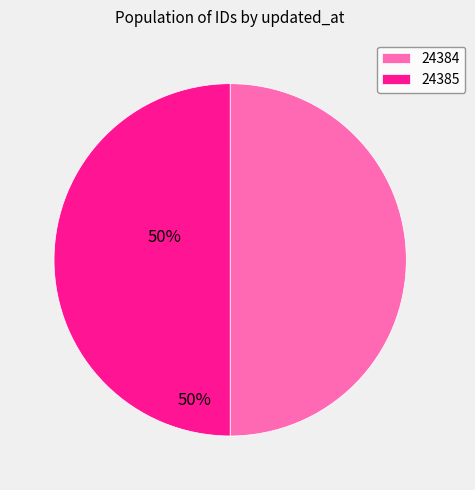

What is the ratio of the value at 24385 to the value at 24384?

1.0